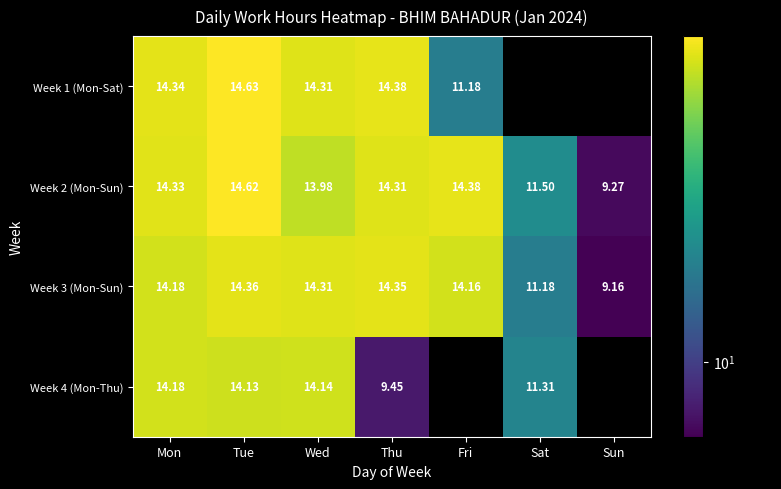

At Thu, list the series in order from largest to smallest.

Week 1 (Mon-Sat), Week 3 (Mon-Sun), Week 2 (Mon-Sun), Week 4 (Mon-Thu)